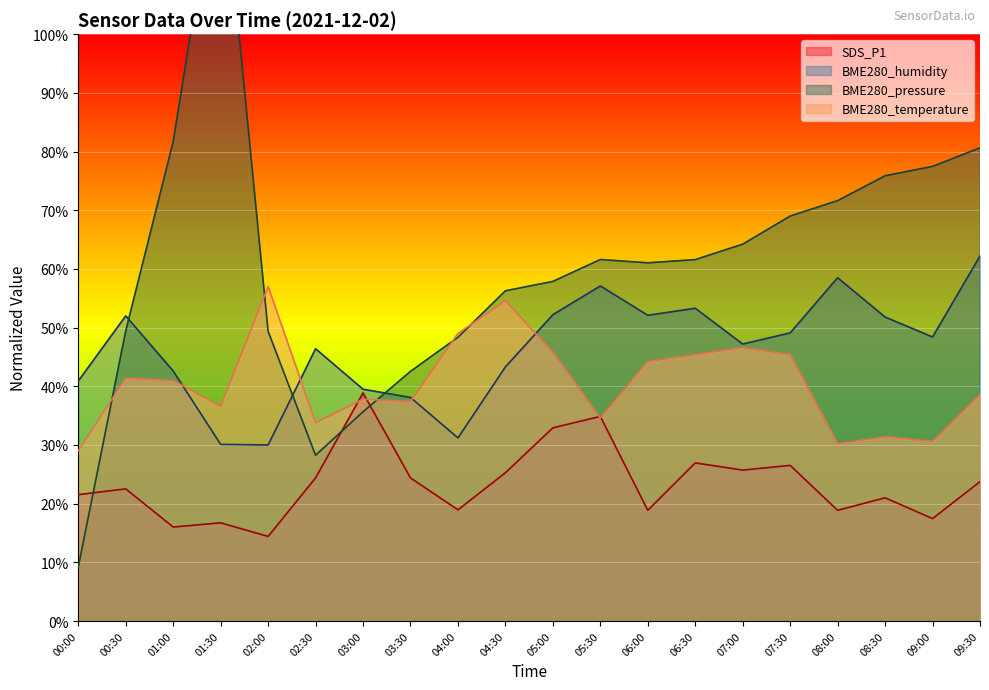

Which label corresponds to the smallest value in the chart?

00:00